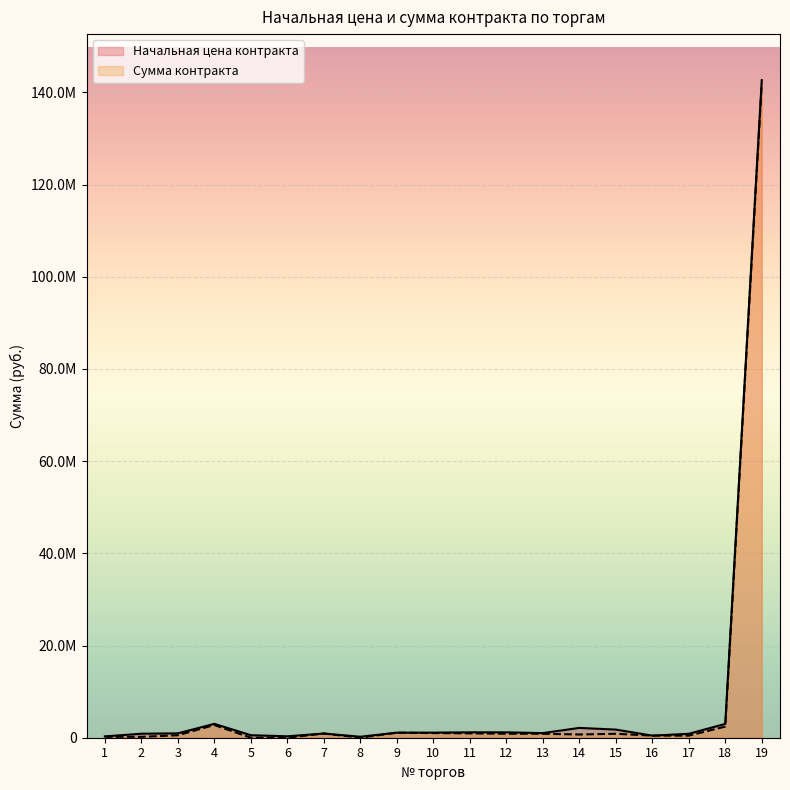

What is the average value of the Начальная цена контракта series?

8602844.7